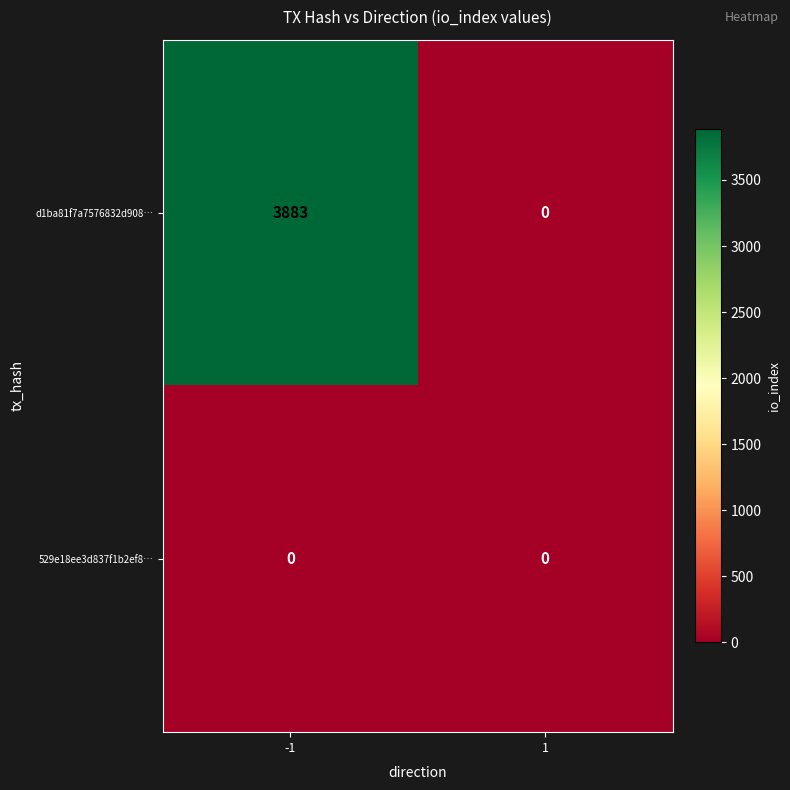

What is the maximum value shown in the chart?

3883